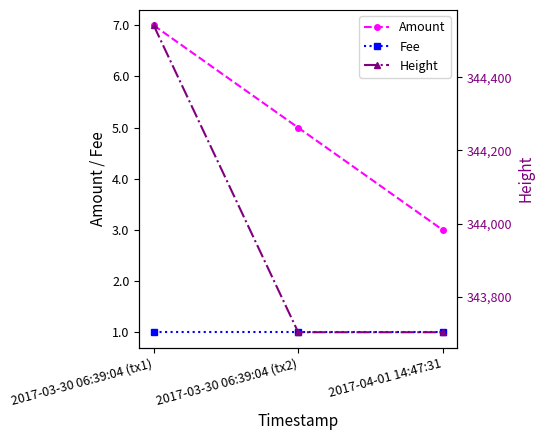

Is it true that Height equals 343703 at 2017-03-30 06:39:04 (tx2)?

True